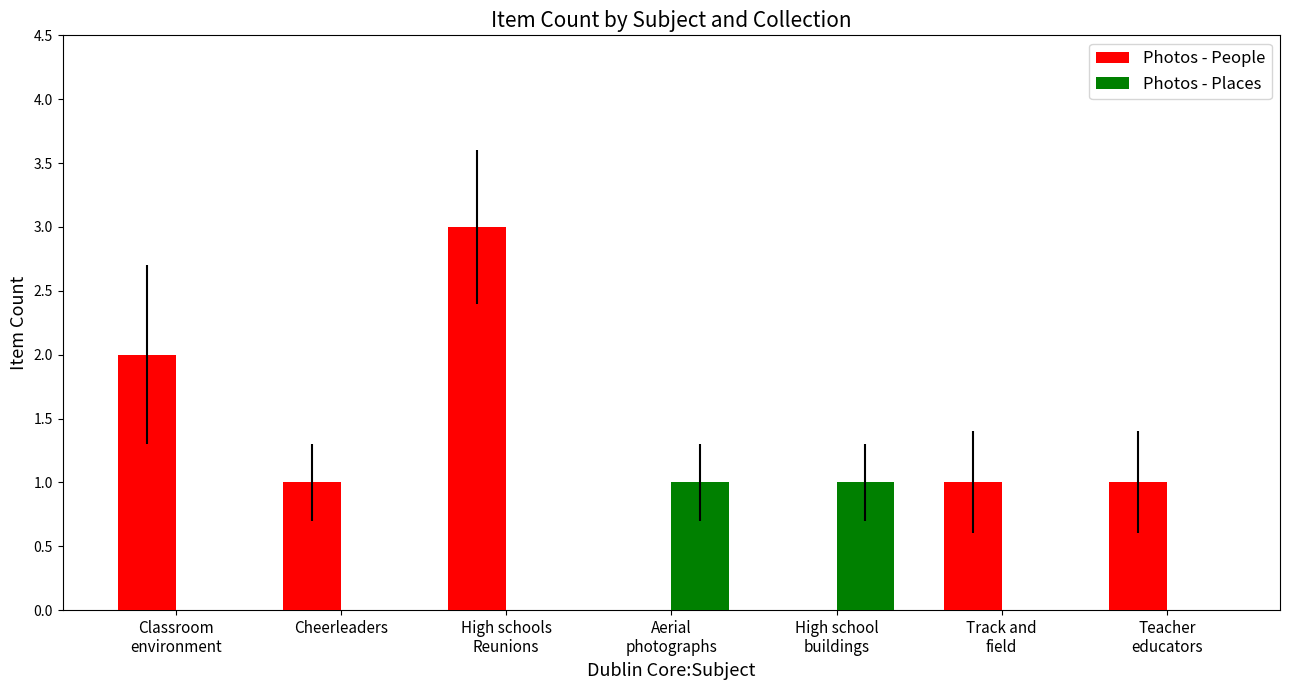

Reading left to right, transcribe all the data shown in this chart.

Photos - People: 2	1	3	0	0	1	1
Photos - Places: 0	0	0	1	1	0	0